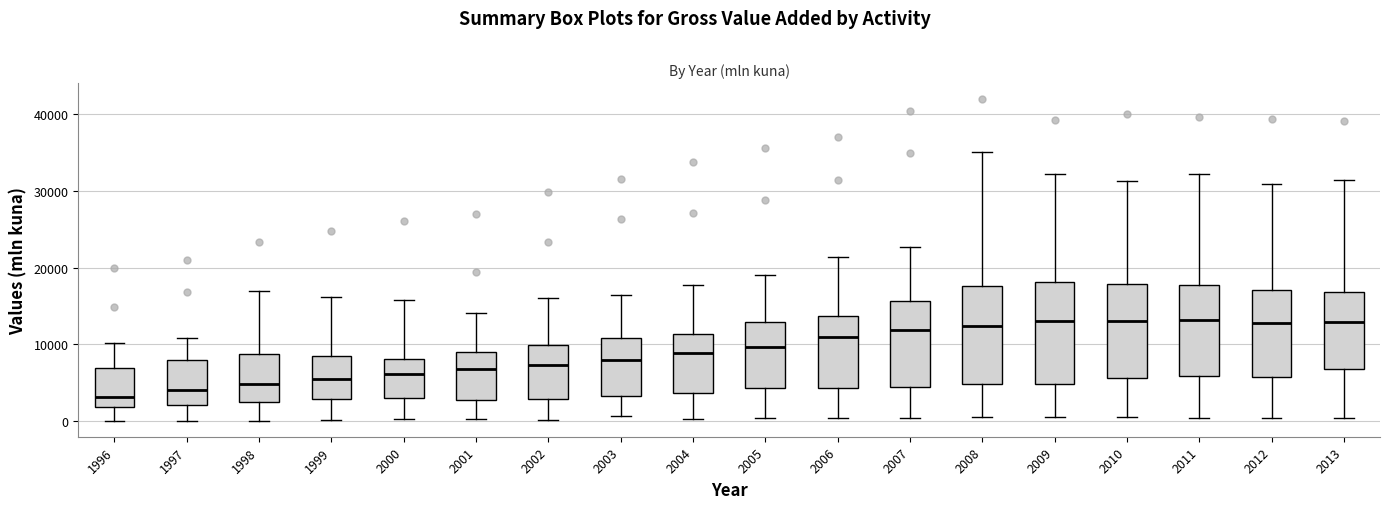

Reading left to right, read every box against the y-axis: the position of its median line, the range the box covers, and the ends of its whiskers. The values are not printed on the chart, so give them approximately, as read against the axis.

1996: median 3000, box 2000 to 7000, whiskers 0 to 10000
1997: median 4000, box 2000 to 8000, whiskers 0 to 11000
1998: median 5000, box 2000 to 9000, whiskers 0 to 17000
1999: median 5000, box 3000 to 8000, whiskers 0 to 16000
2000: median 6000, box 3000 to 8000, whiskers 0 to 16000
2001: median 7000, box 3000 to 9000, whiskers 0 to 14000
2002: median 7000, box 3000 to 10000, whiskers 0 to 16000
2003: median 8000, box 3000 to 11000, whiskers 1000 to 16000
2004: median 9000, box 4000 to 11000, whiskers 0 to 18000
2005: median 10000, box 4000 to 13000, whiskers 0 to 19000
2006: median 11000, box 4000 to 14000, whiskers 0 to 21000
2007: median 12000, box 4000 to 16000, whiskers 0 to 23000
2008: median 12000, box 5000 to 18000, whiskers 1000 to 35000
2009: median 13000, box 5000 to 18000, whiskers 1000 to 32000
2010: median 13000, box 6000 to 18000, whiskers 0 to 31000
2011: median 13000, box 6000 to 18000, whiskers 0 to 32000
2012: median 13000, box 6000 to 17000, whiskers 0 to 31000
2013: median 13000, box 7000 to 17000, whiskers 0 to 31000